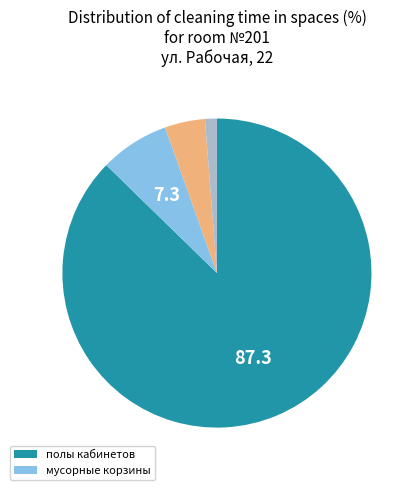

Is there a majority slice in this chart?

Yes